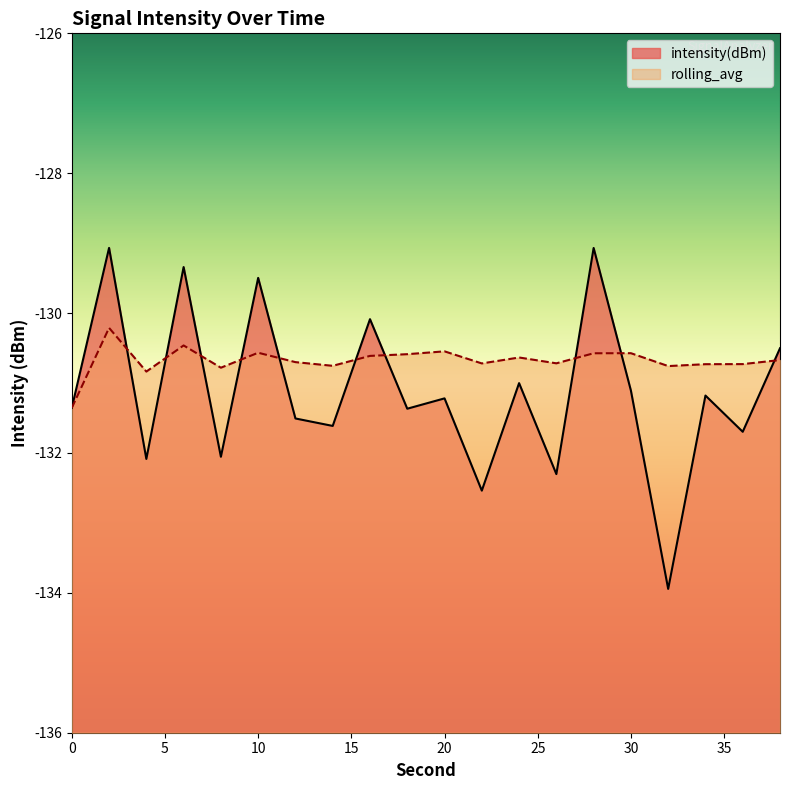

What is the sum of the rolling_avg values at 4 and 12?

-261.5